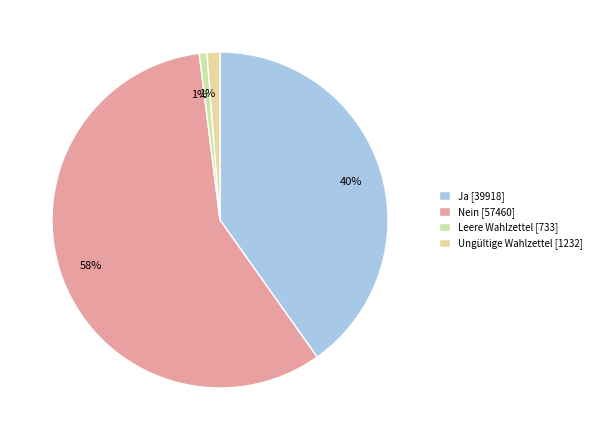

What is the majority slice?

Nein